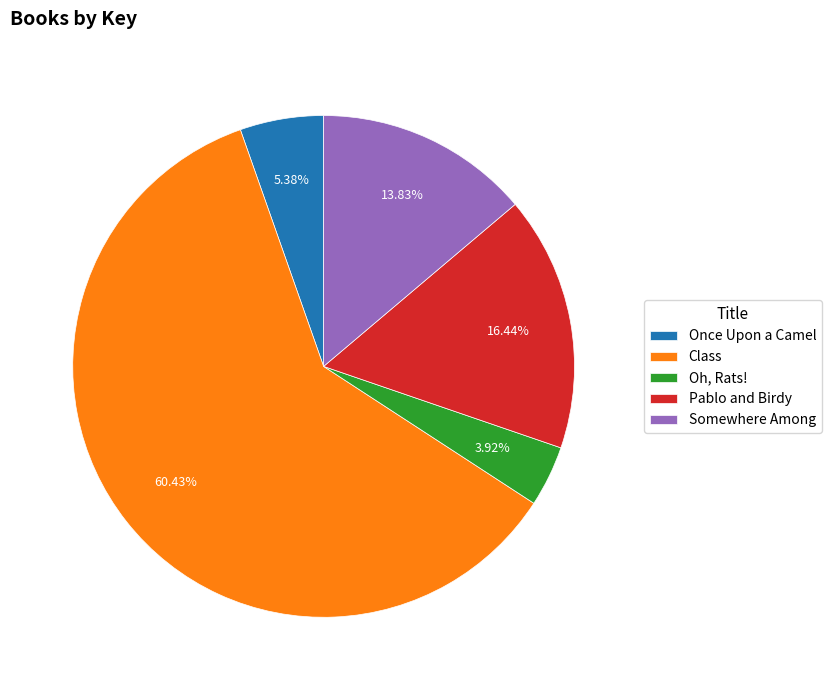

To the nearest percent, what is the average slice percentage?

20%